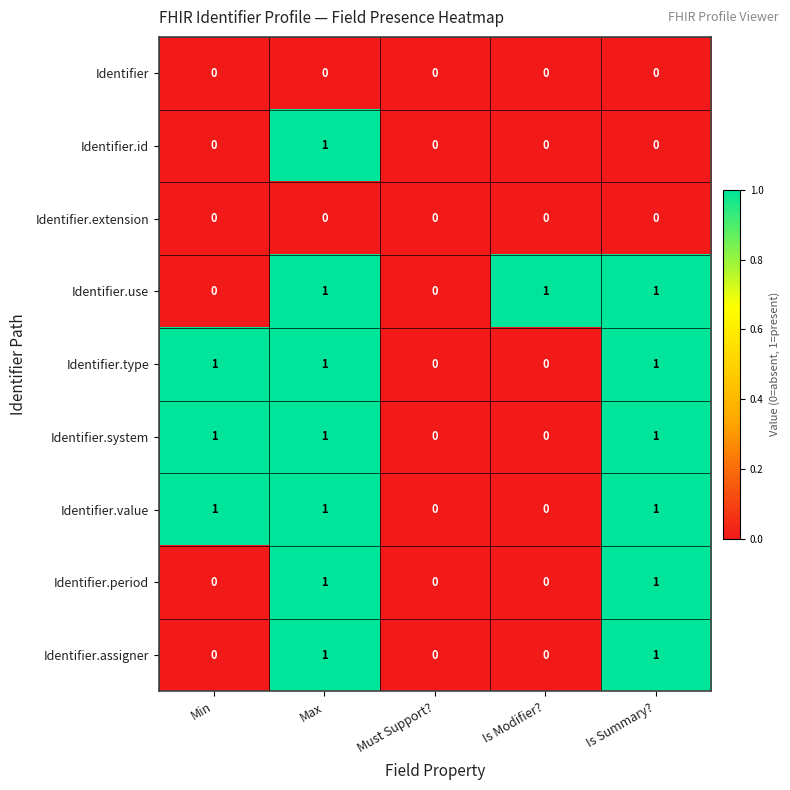

The value of Identifier.assigner at Is Summary? is 2. True or false?

False